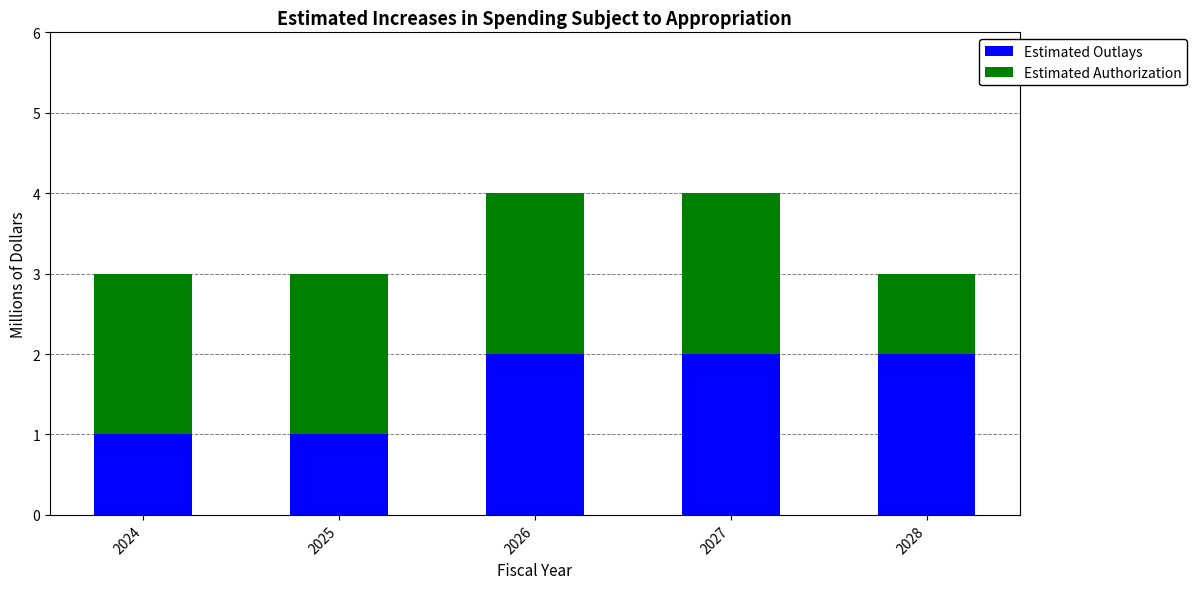

Is it true that Estimated Outlays equals 3 at 2026?

False